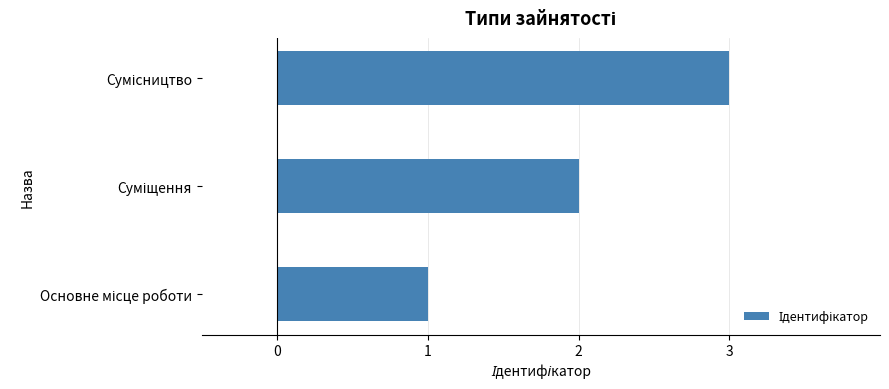

What is the greatest value displayed?

3